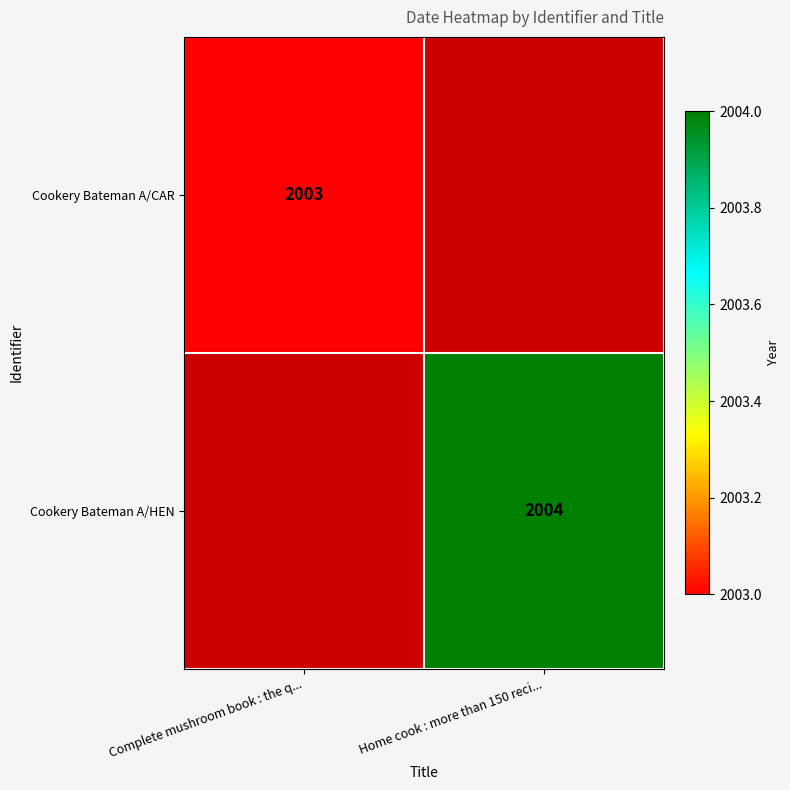

The value of Cookery Bateman A/CAR at Complete mushroom book : the q... is 2003. True or false?

True